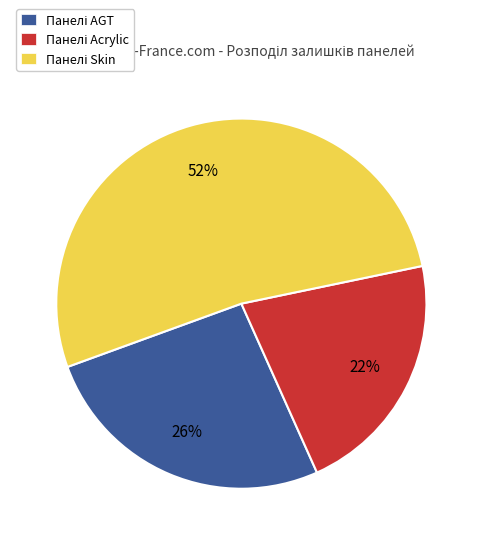

Is there any slice that represents more than half of the pie?

Yes